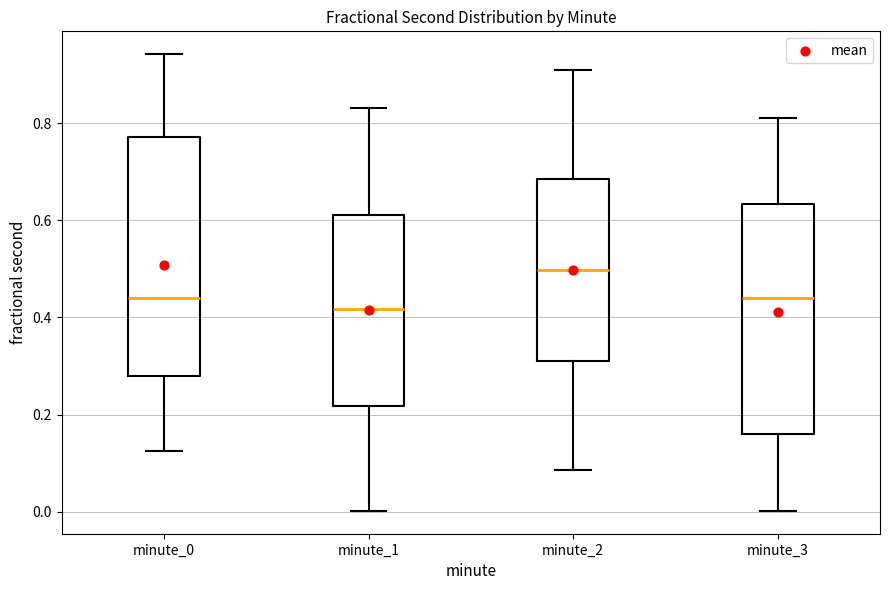

Where is the upper edge of the box for minute_3 on the y-axis? The values are not printed on the chart, so give them approximately, as read against the axis.

0.64